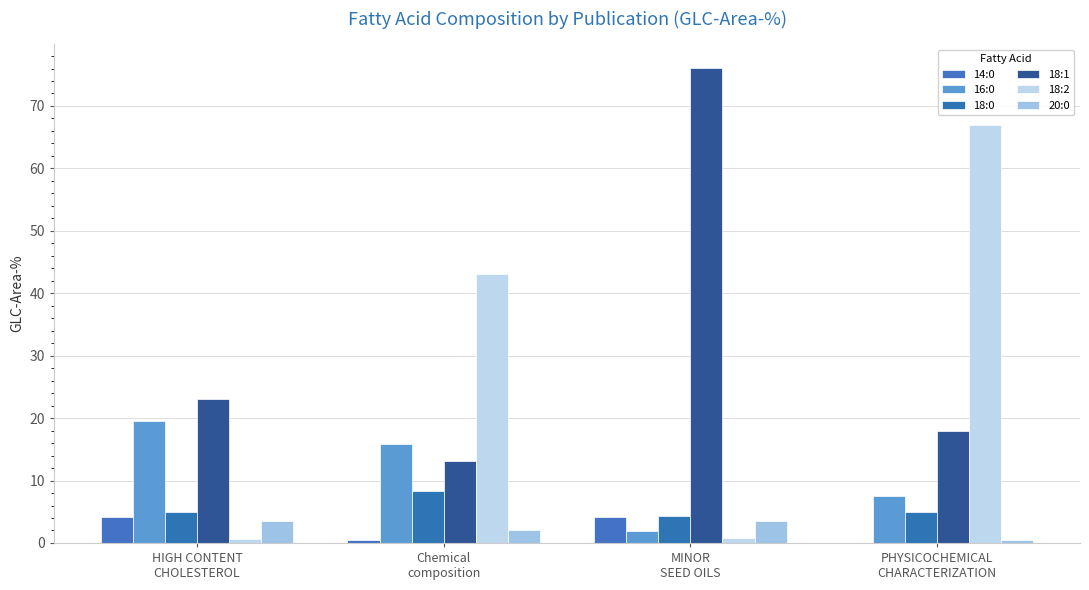

Between MINOR
SEED OILS and PHYSICOCHEMICAL
CHARACTERIZATION, which series saw the biggest shift?

18:2